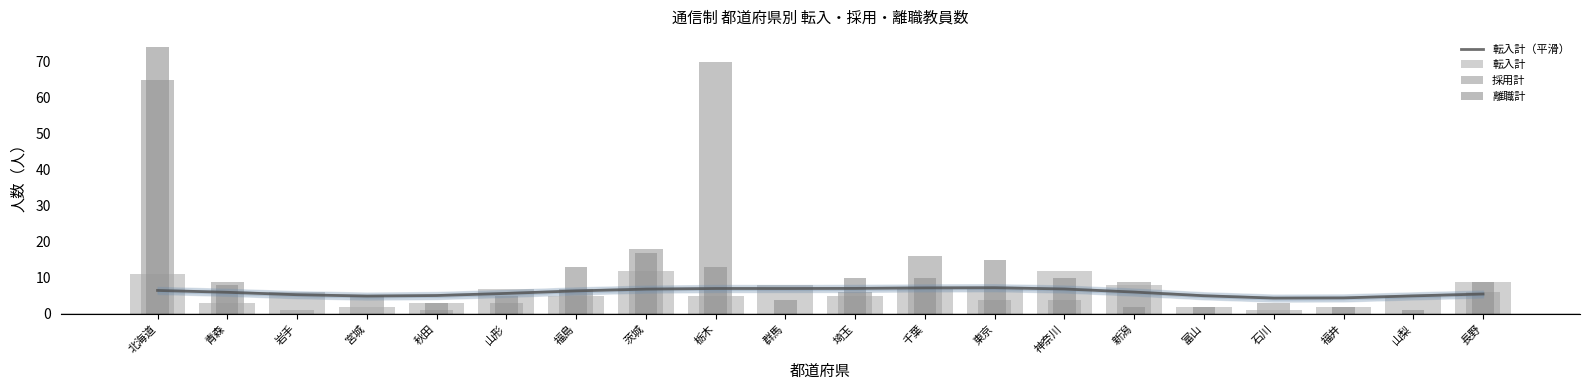

At which label is 離職計 closest to 37?

茨城